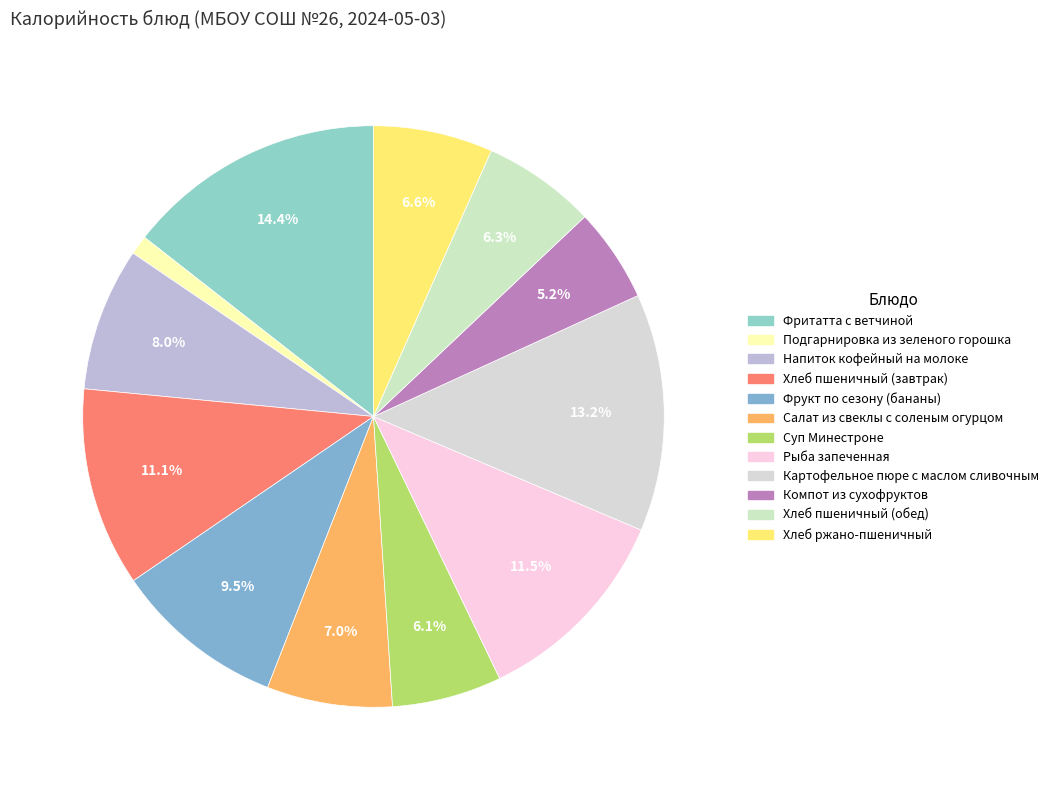

Approximately how many times larger is the value at Хлеб ржано-пшеничный compared to Хлеб пшеничный (обед)?

1.1